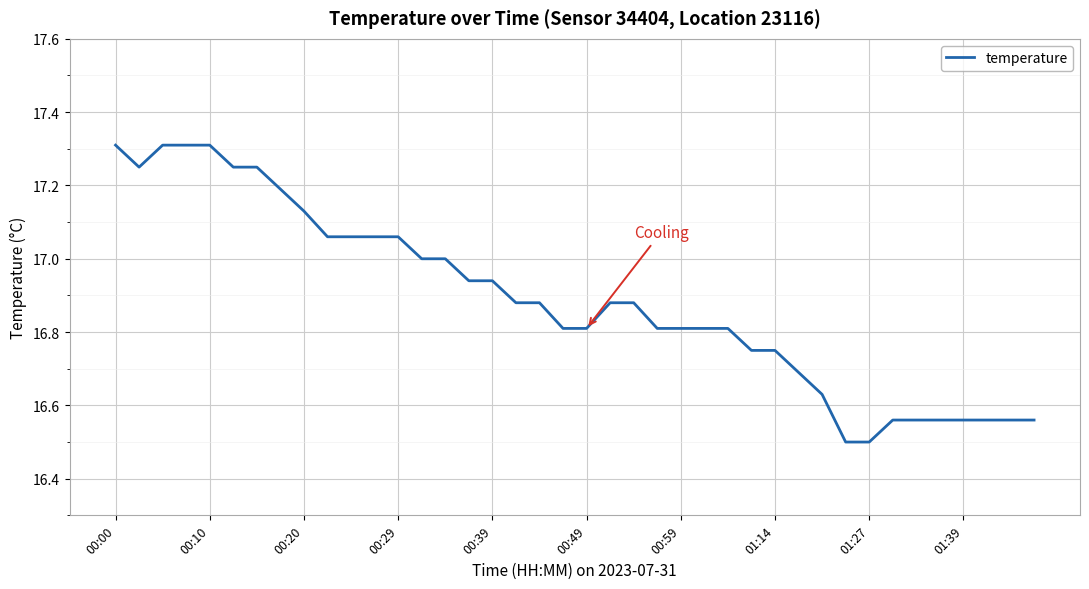

What is the difference between the second highest and second lowest values?

0.8